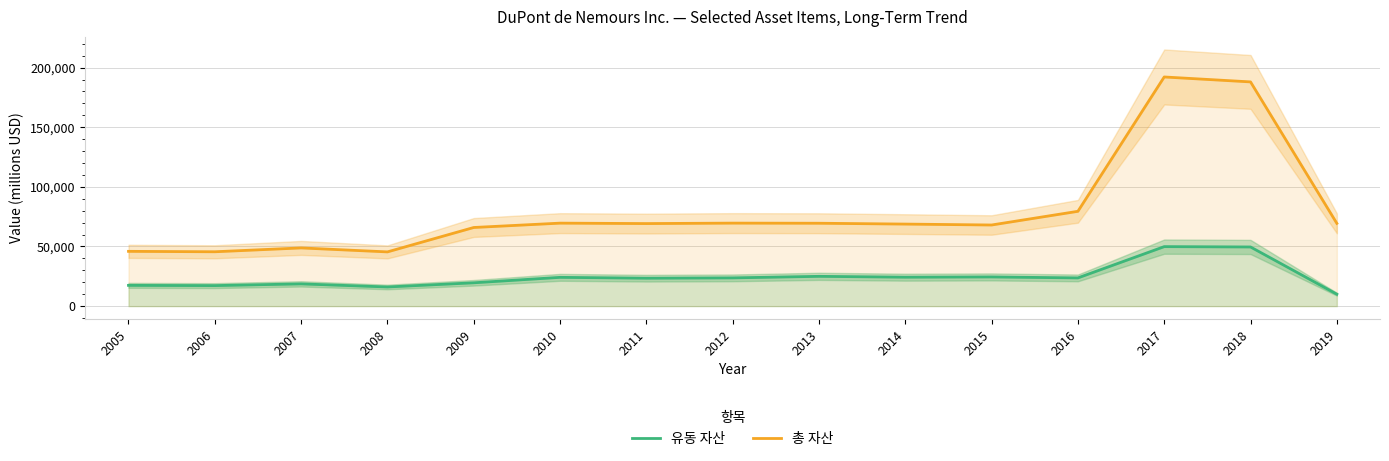

Reading left to right, extract all data points from this chart.

유동 자산: 2005=17404	2006=17209	2007=18654	2008=16060	2009=19560	2010=24130	2011=23422	2012=23684	2013=24977	2014=24267	2015=24475	2016=23659	2017=49893	2018=49603	2019=9999
총 자산: 2005=45934	2006=45581	2007=48801	2008=45474	2009=65937	2010=69588	2011=69224	2012=69605	2013=69501	2014=68796	2015=68026	2016=79511	2017=192164	2018=188030	2019=69396